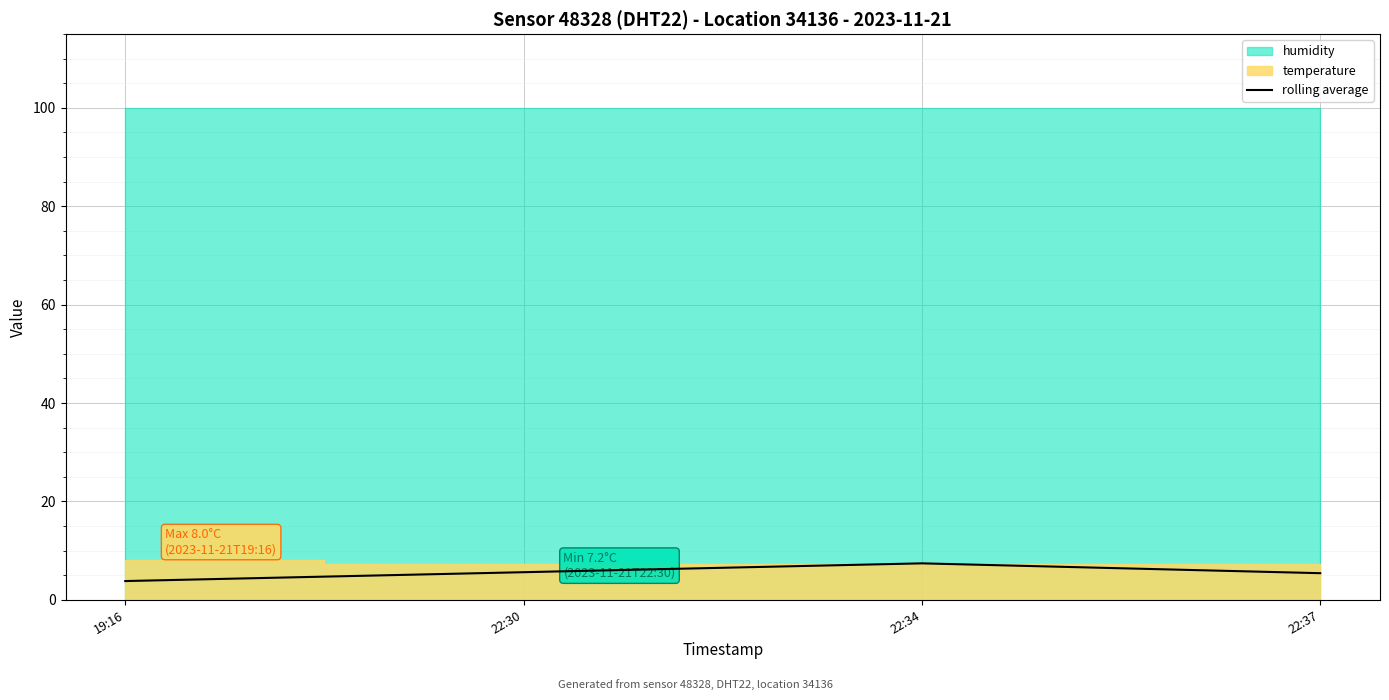

Rank the categories by value from lowest to highest.

19:16, 22:37, 22:30, 22:34